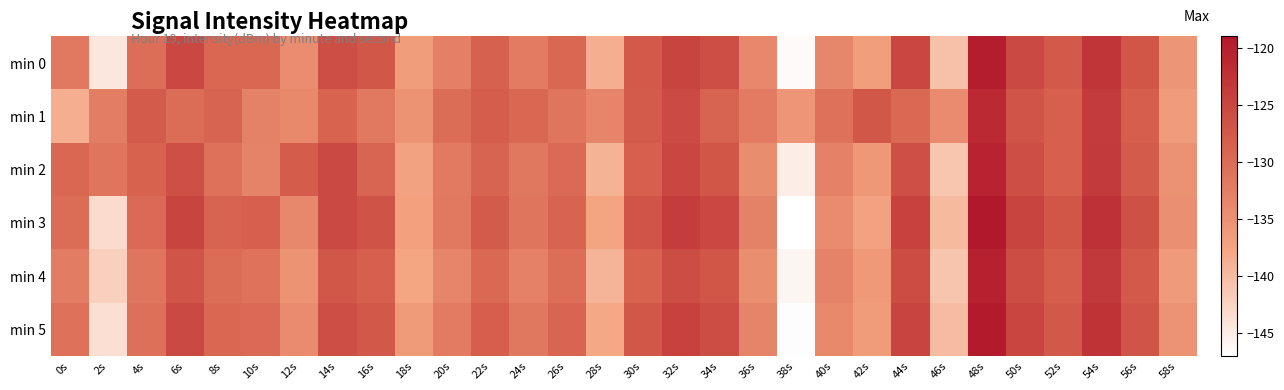

List the series in order of their peak value, lowest first.

min 1, min 2, min 4, min 0, min 5, min 3